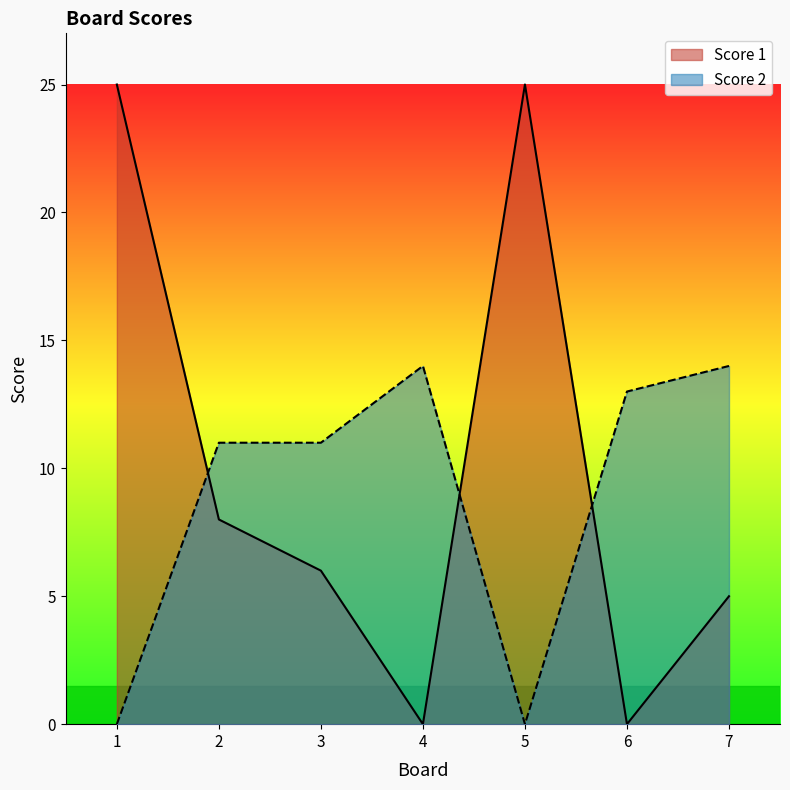

Reading left to right, what are all the values shown in this chart?

Score 1: 25	8	6	0	25	0	5
Score 2: 0	11	11	14	0	13	14